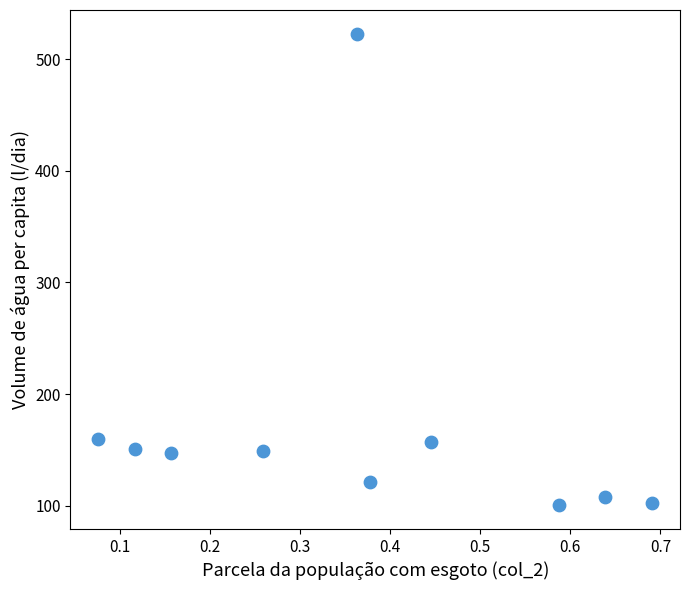

What is the range of Y values (max minus min)?

422.5